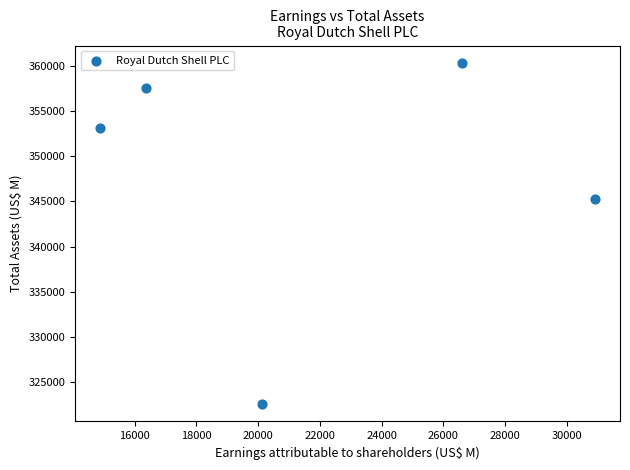

What Y value in the scatter plot is closest to 341442?

345257